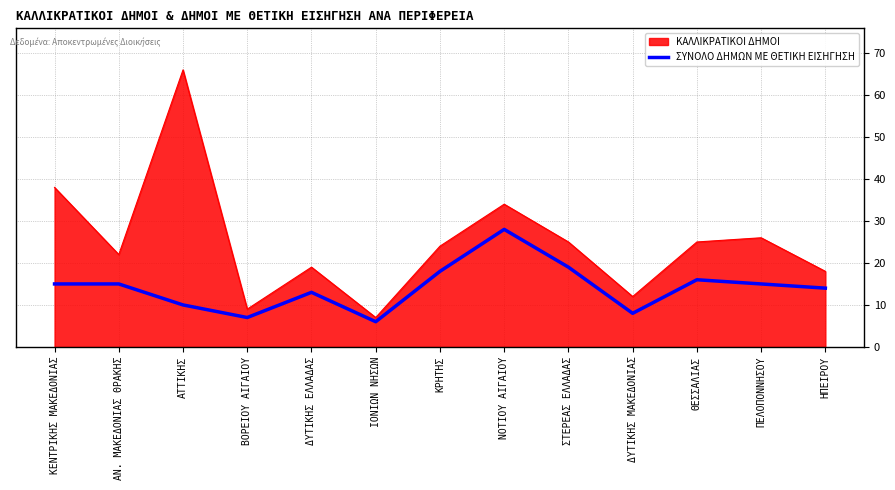

What is the difference between the ΚΑΛΛΙΚΡΑΤΙΚΟΙ ΔΗΜΟΙ values at ΙΟΝΙΩΝ ΝΗΣΩΝ and ΔΥΤΙΚΗΣ ΕΛΛΑΔΑΣ?

12